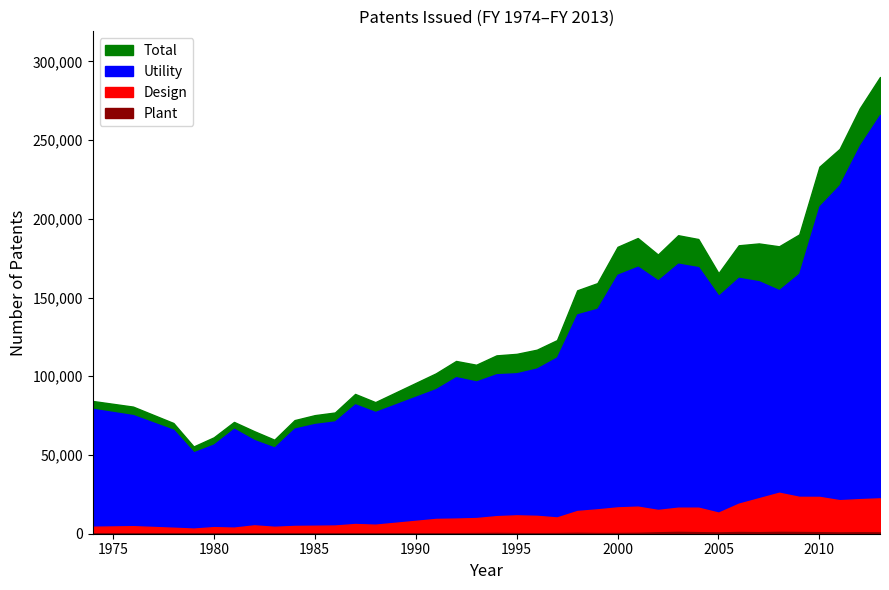

What is the sum of all Plant values?

19148